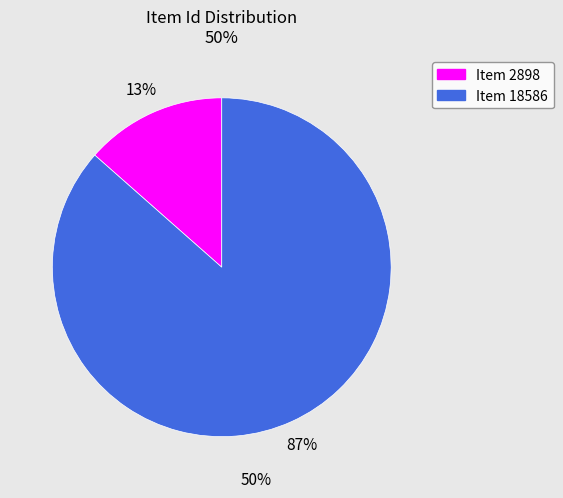

Between Item 2898 and Item 18586, which is larger?

Item 18586